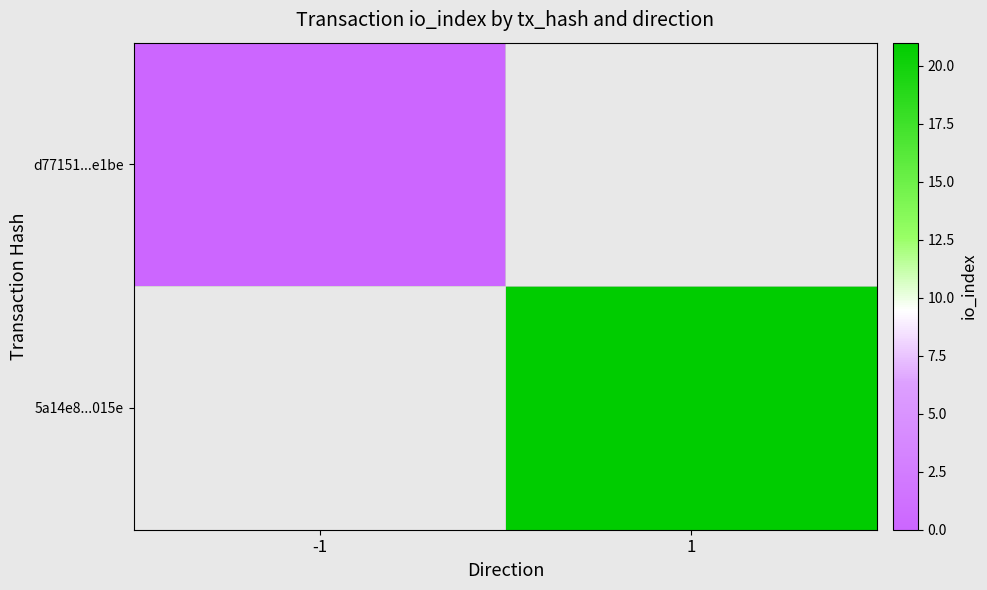

Which series has the largest range (max minus min)?

d77151...e1be